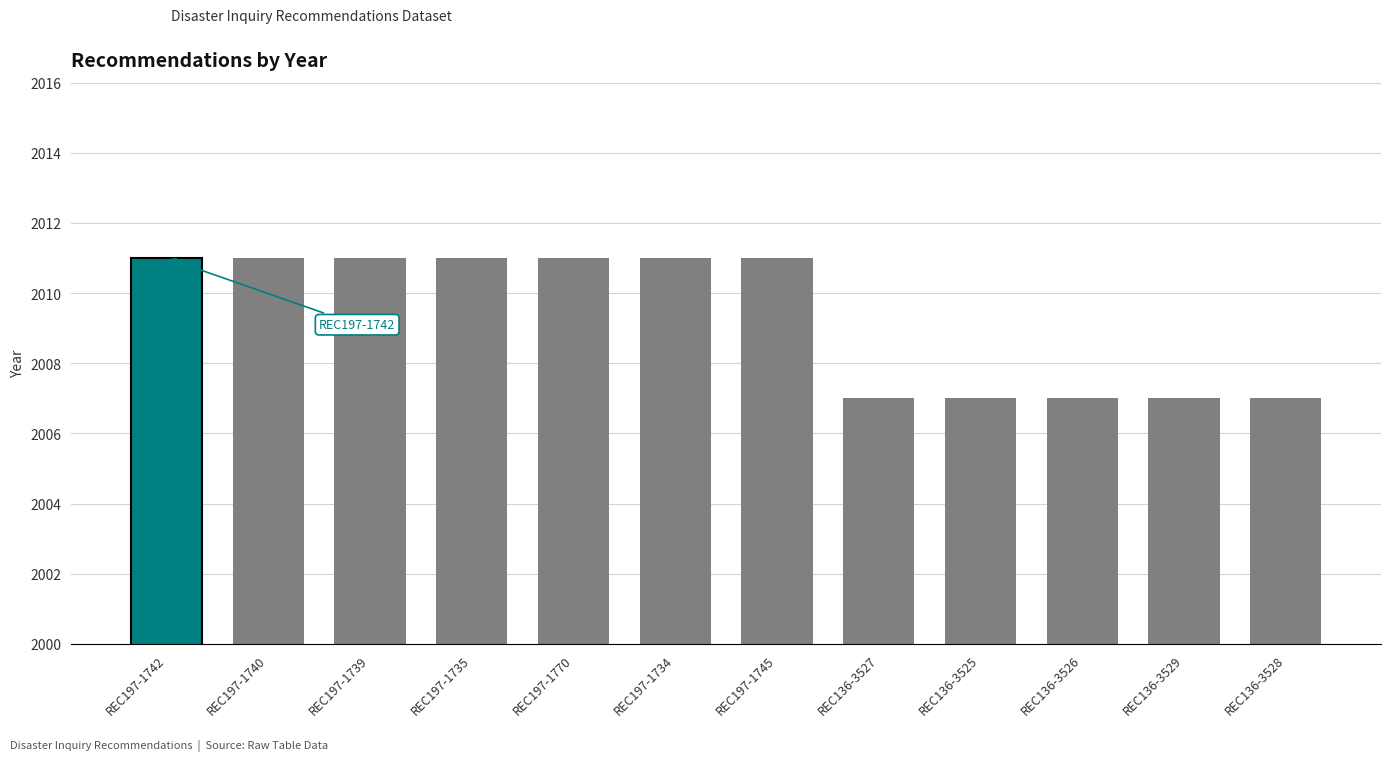

How many data points does each series have?

12